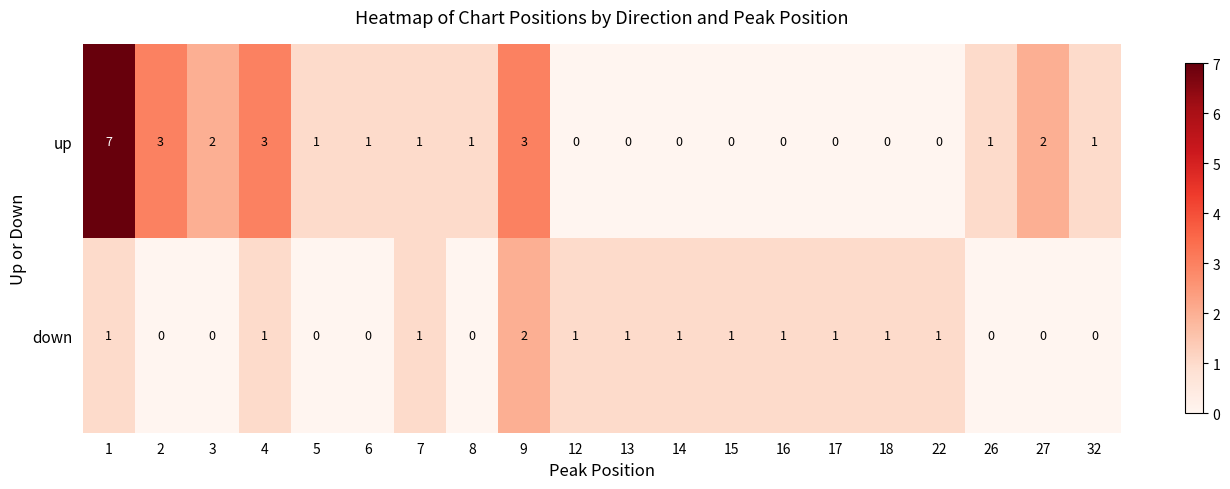

How many down values are between 0 and 1?

19